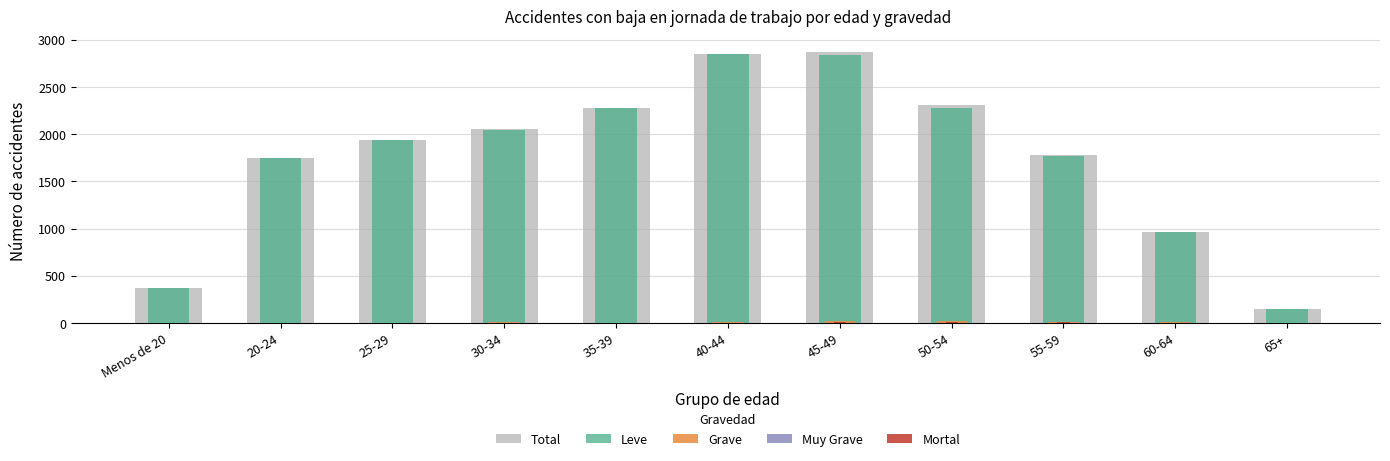

What is the sum of the Total values at 35-39 and 55-59?

4055